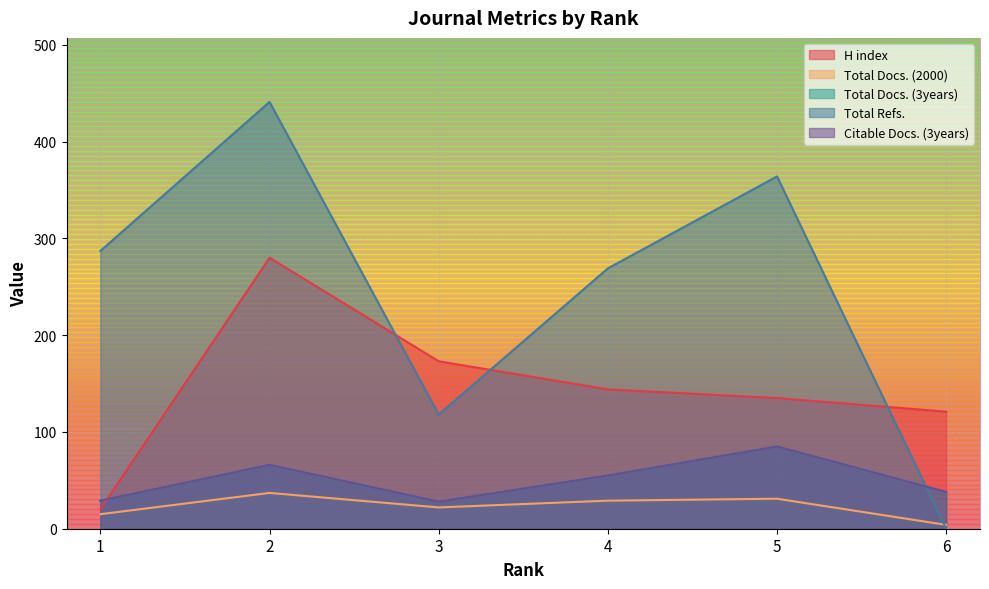

True or false: H index has more than 0 interior local peaks.

True